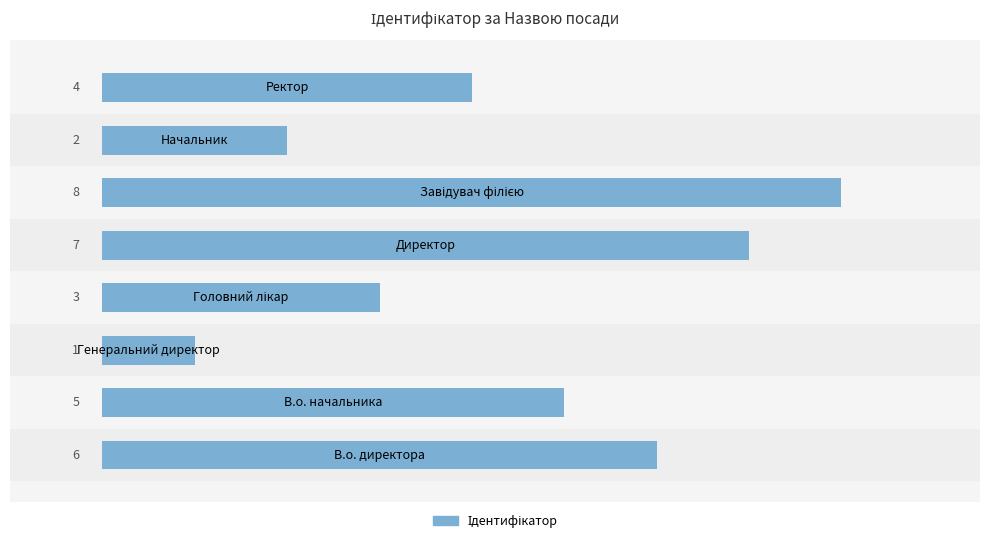

How many values are between 3 and 7?

5